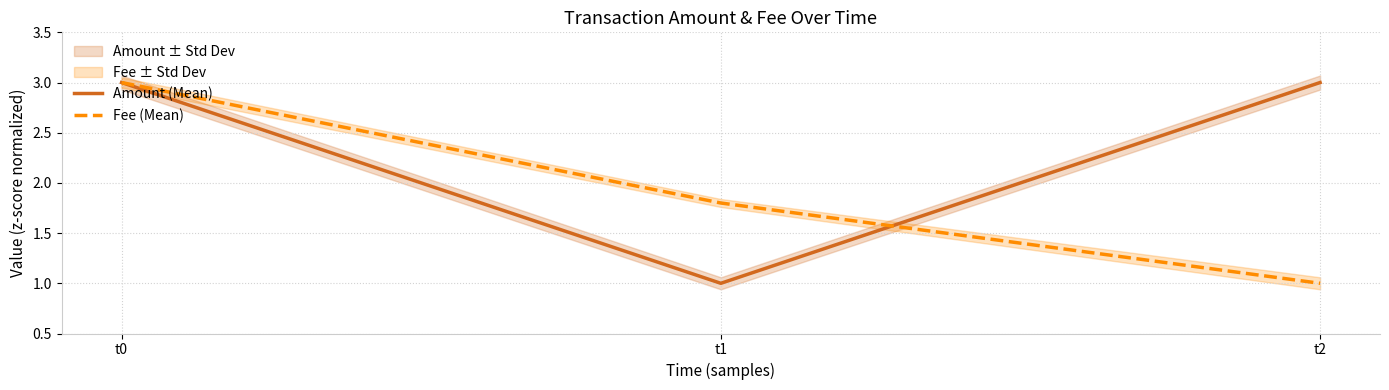

Which label corresponds to the smallest value in the chart?

t1